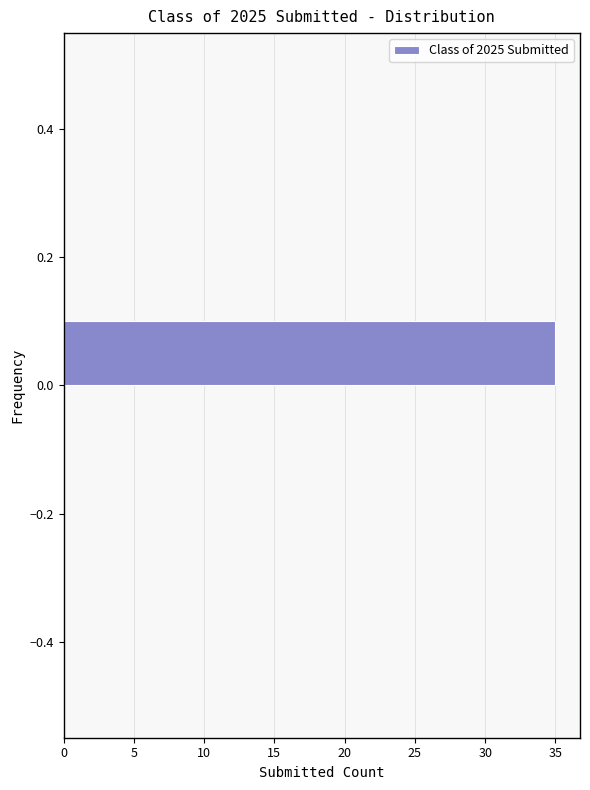

Reading bottom to top, list every bar in this chart as the range it spans on the y-axis followed by its length. The values are not printed on the chart, so give them approximately, as read against the axis.

-0.5 to -0.4: 0
-0.4 to -0.3: 0
-0.3 to -0.2: 0
-0.2 to -0.1: 0
-0.1 to 0.0: 0
0.0 to 0.1: 35
0.1 to 0.2: 0
0.2 to 0.3: 0
0.3 to 0.4: 0
0.4 to 0.5: 0